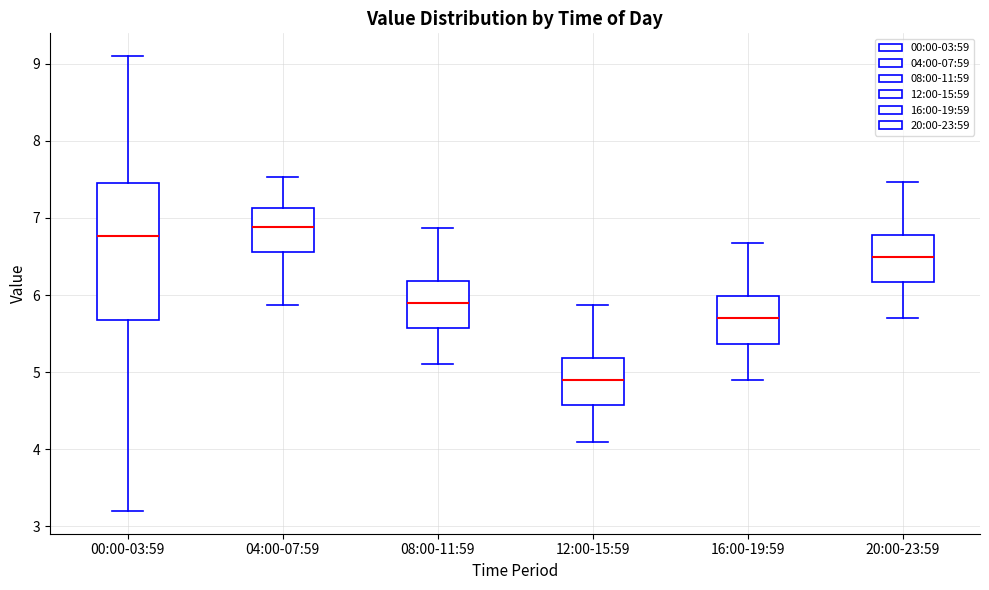

Where does the median line of the box for 16:00-19:59 sit on the y-axis? The values are not printed on the chart, so give them approximately, as read against the axis.

5.7